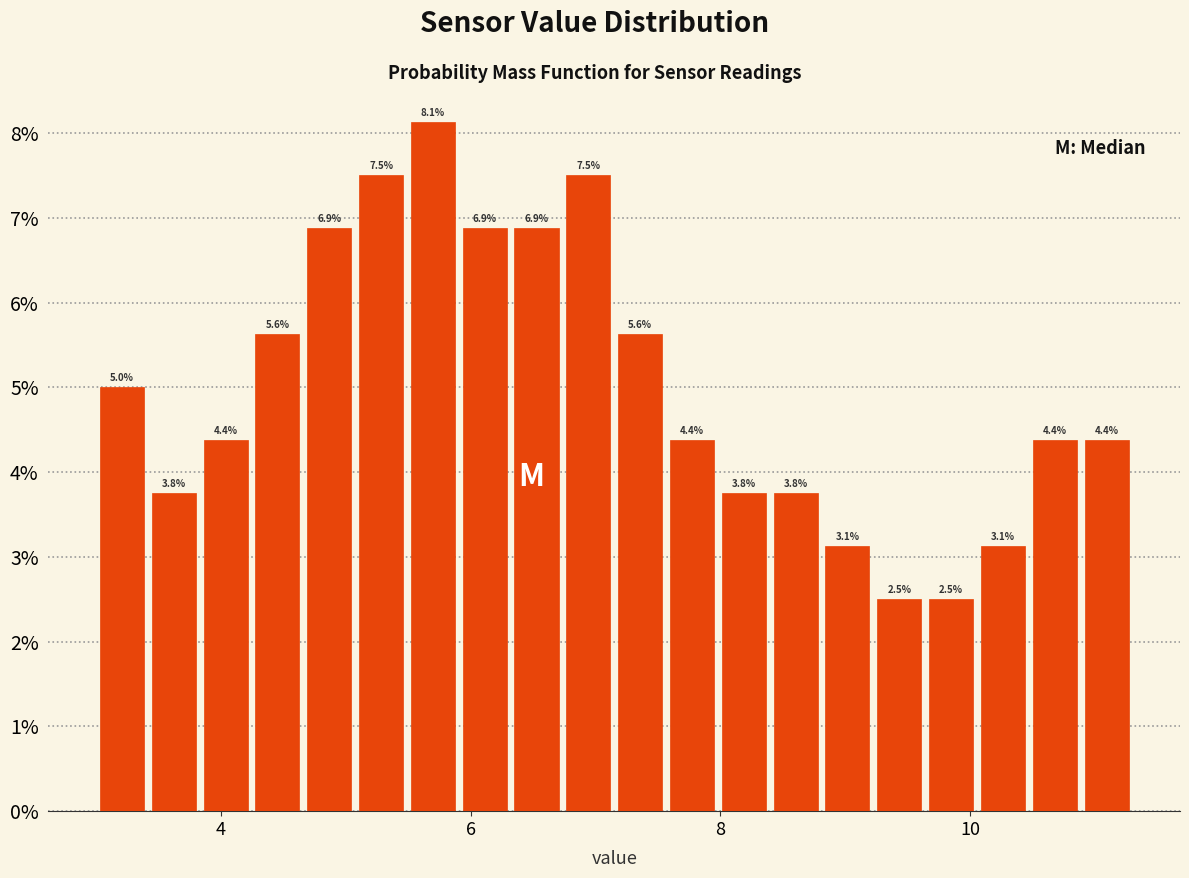

Read against the x-axis, roughly where is the centre of the tallest bar?

5.6